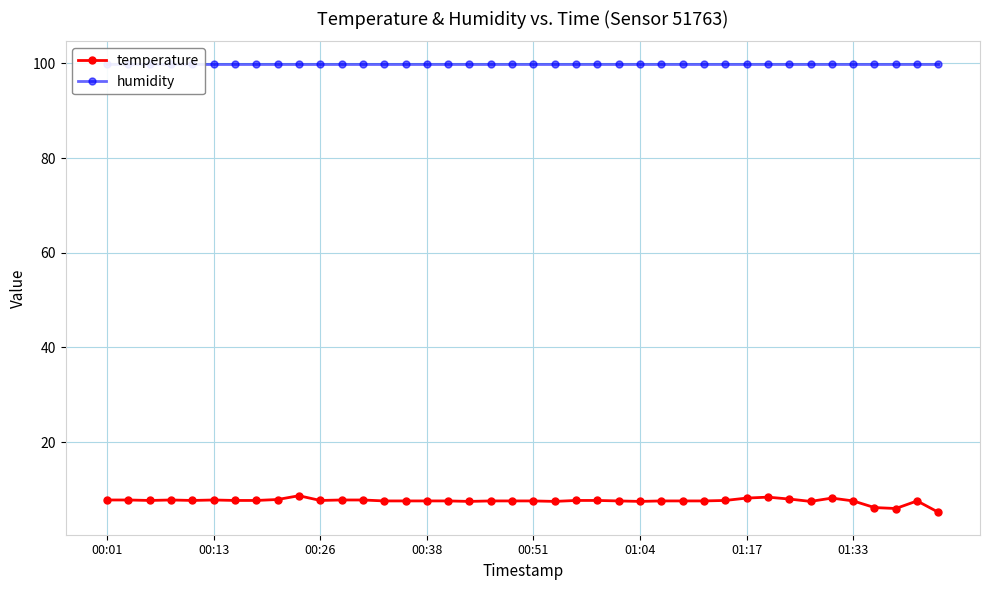

What is the value of the temperature point at the 13th from the left?

7.8